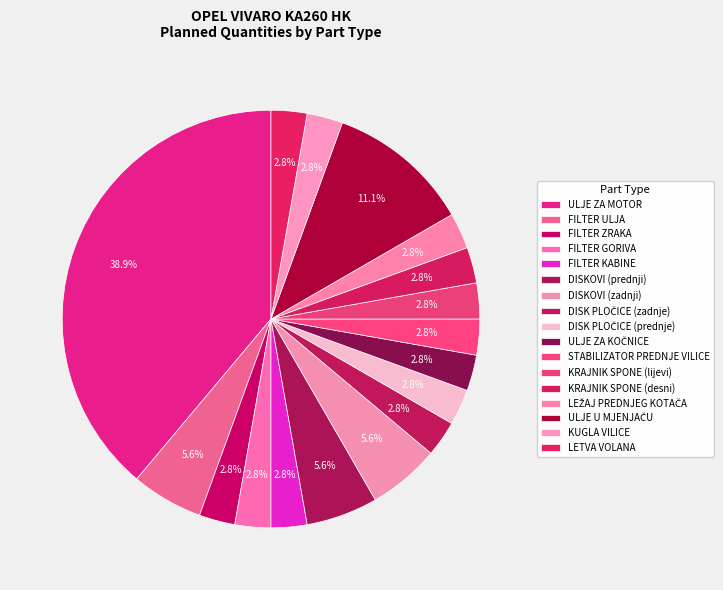

Count the number of slices in the pie.

17